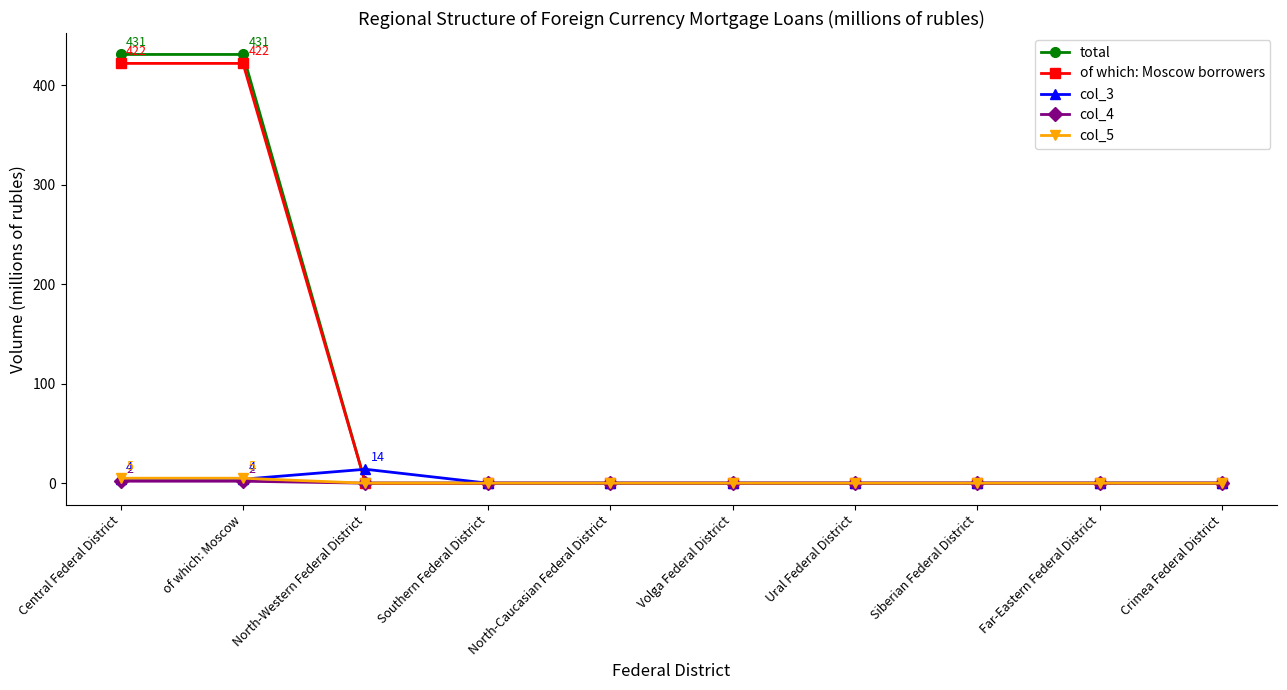

Reading right to left, what are all the values shown in this chart?

total: Crimea Federal District=0	Far-Eastern Federal District=0	Siberian Federal District=0	Ural Federal District=0	Volga Federal District=0	North-Caucasian Federal District=0	Southern Federal District=0	North-Western Federal District=0	of which: Moscow=431	Central Federal District=431
of which: Moscow borrowers: Crimea Federal District=0	Far-Eastern Federal District=0	Siberian Federal District=0	Ural Federal District=0	Volga Federal District=0	North-Caucasian Federal District=0	Southern Federal District=0	North-Western Federal District=0	of which: Moscow=422	Central Federal District=422
col_3: Crimea Federal District=0	Far-Eastern Federal District=0	Siberian Federal District=0	Ural Federal District=0	Volga Federal District=0	North-Caucasian Federal District=0	Southern Federal District=0	North-Western Federal District=14	of which: Moscow=4	Central Federal District=4
col_4: Crimea Federal District=0	Far-Eastern Federal District=0	Siberian Federal District=0	Ural Federal District=0	Volga Federal District=0	North-Caucasian Federal District=0	Southern Federal District=0	North-Western Federal District=0	of which: Moscow=2	Central Federal District=2
col_5: Crimea Federal District=0	Far-Eastern Federal District=0	Siberian Federal District=0	Ural Federal District=0	Volga Federal District=0	North-Caucasian Federal District=0	Southern Federal District=0	North-Western Federal District=0	of which: Moscow=5	Central Federal District=5